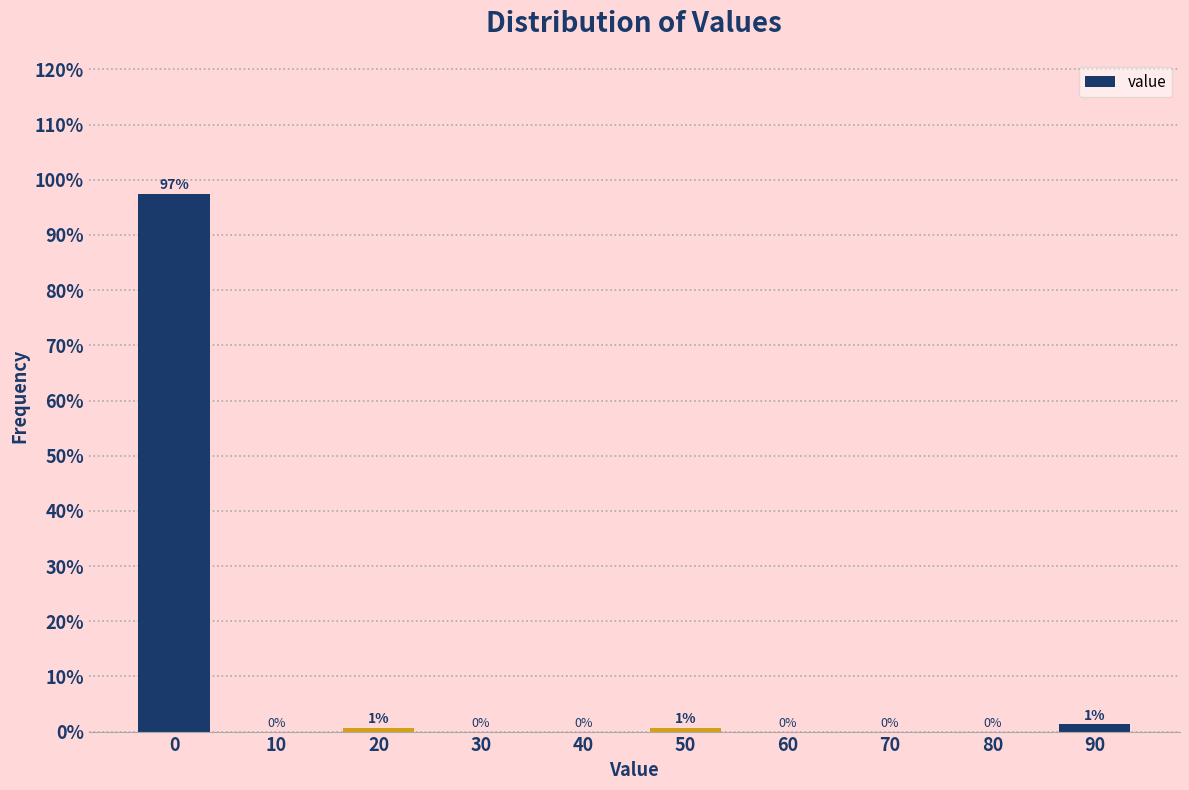

What is the maximum value shown in the chart?

97.4